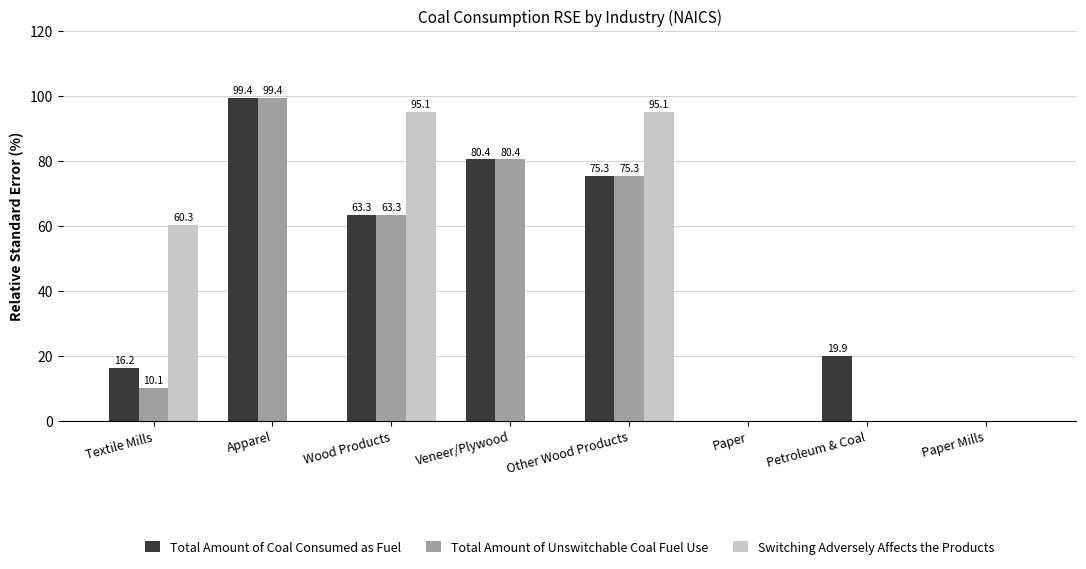

What is the sum of all Switching Adversely Affects the Products values?

250.5